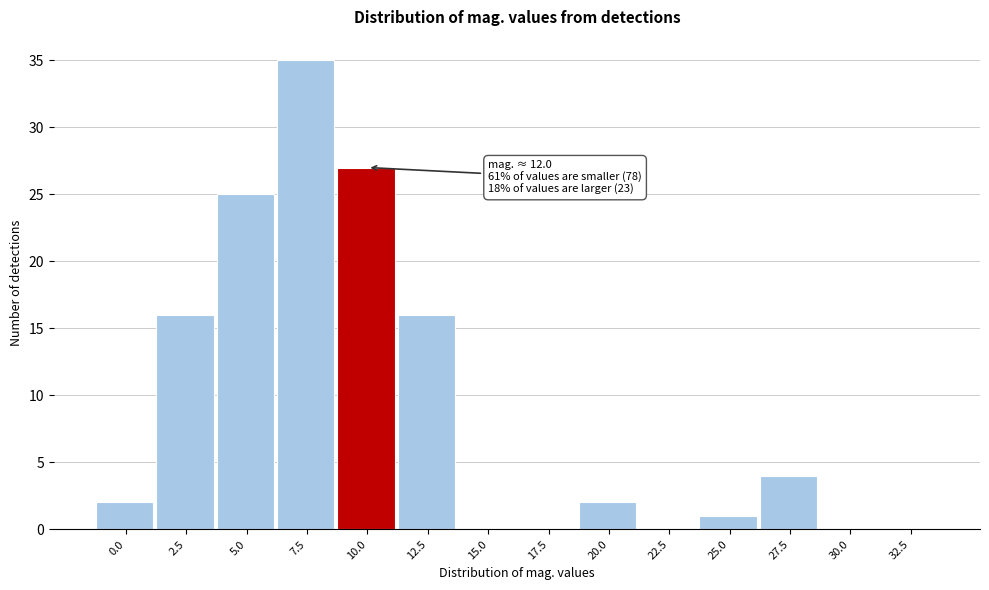

Reading left to right, extract all data points from this chart.

0.0=2	2.5=16	5.0=25	7.5=35	10.0=27	12.5=16	15.0=0	17.5=0	20.0=2	22.5=0	25.0=1	27.5=4	30.0=0	32.5=0